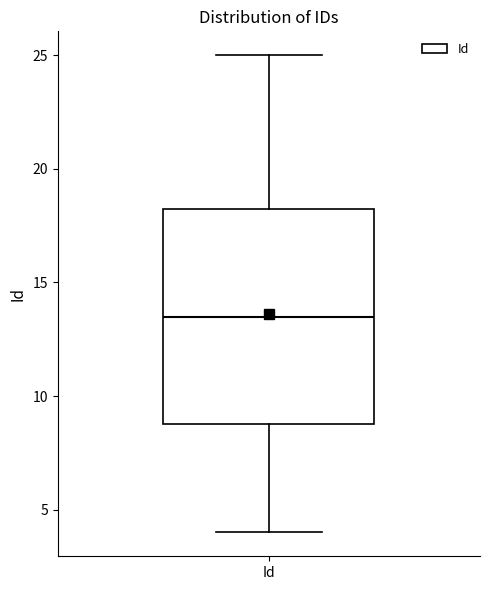

Transcribe this box plot: give where the median line is, the range the box spans, and where the two whiskers end, as read against the y-axis. The values are not printed on the chart, so give them approximately, as read against the axis.

median 13.5, box 9.0 to 18.5, whiskers 4.0 to 25.0